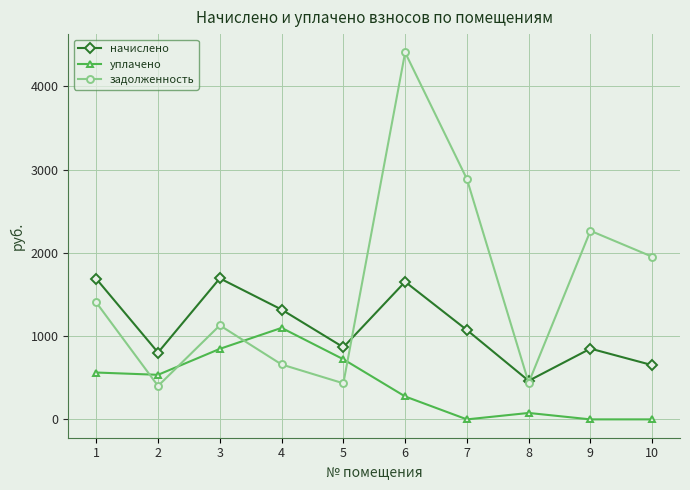

True or false: начислено and уплачено cross at least once.

False